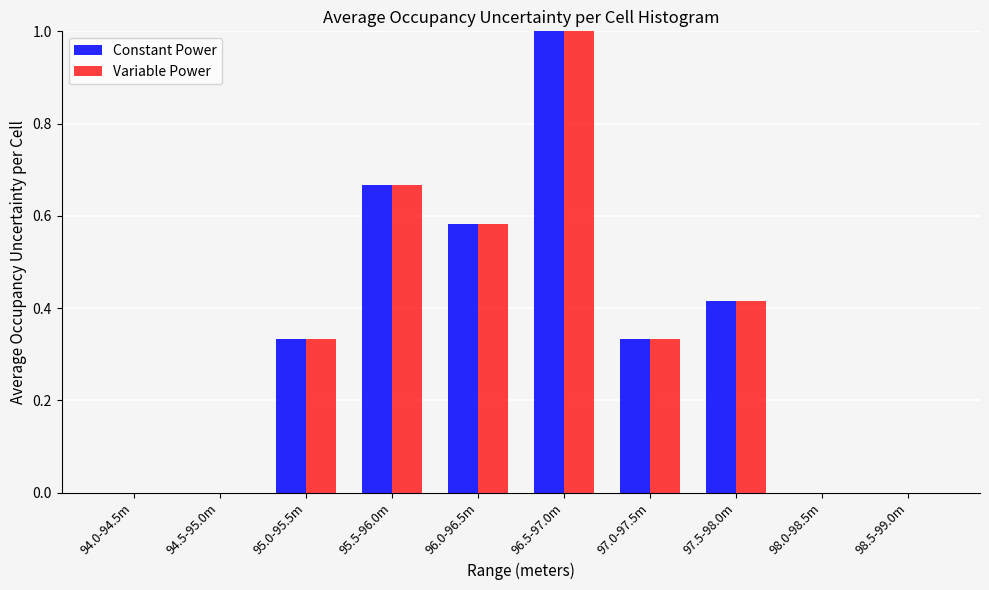

What is the sum of all Constant Power values?

3.3